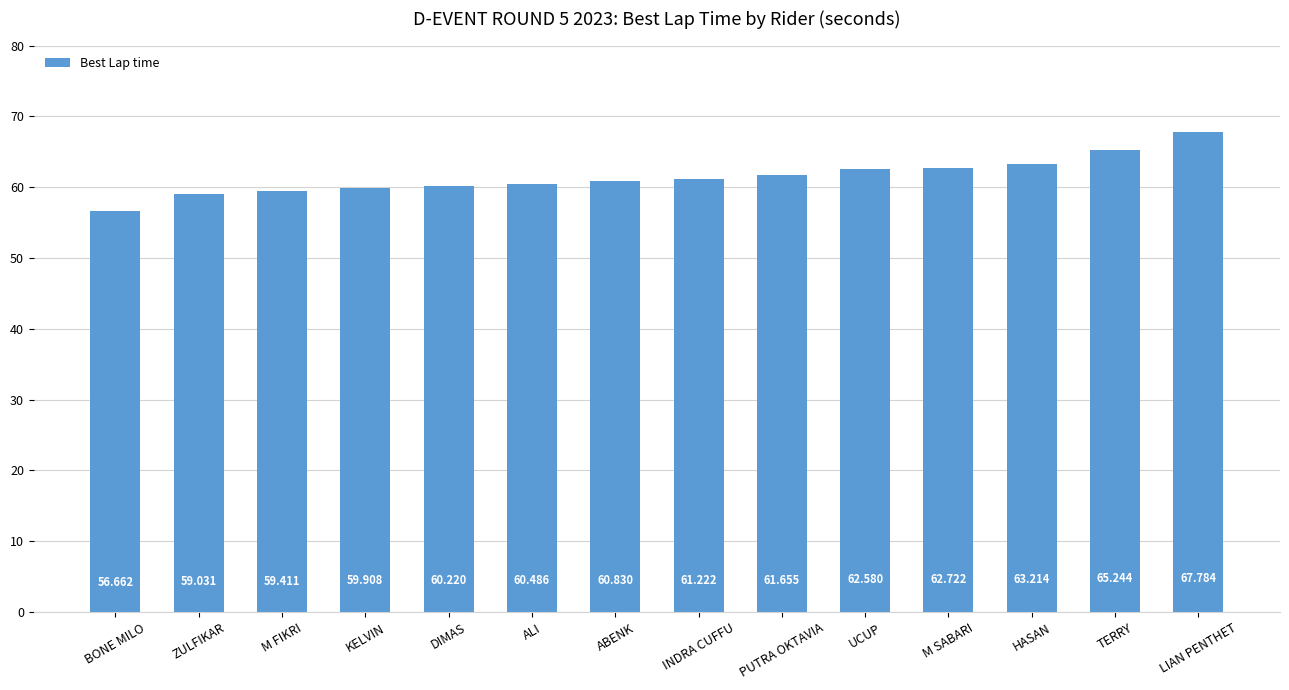

How many values are below 61?

7